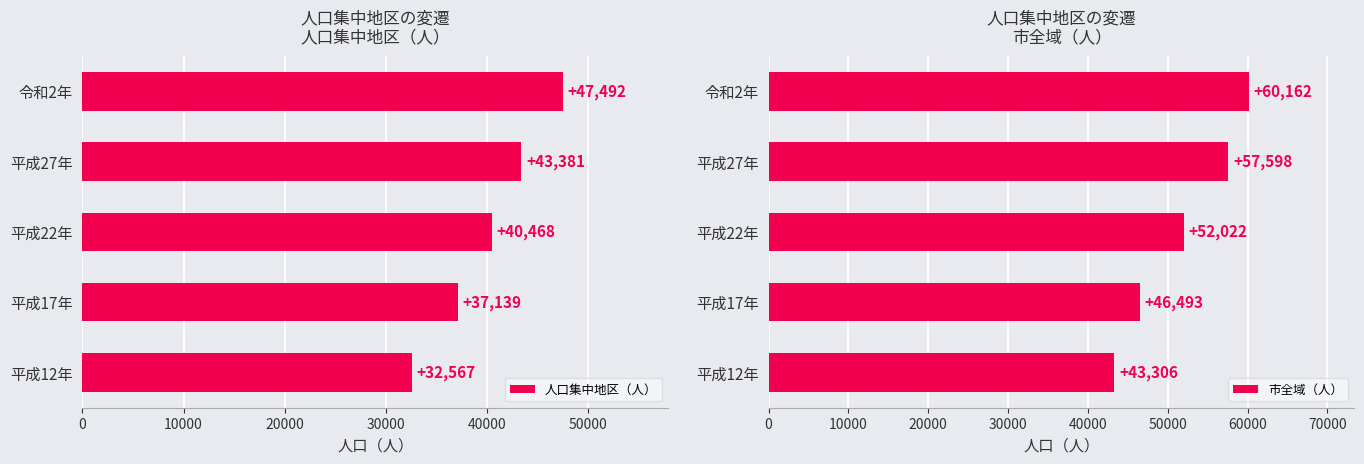

The 人口集中地区（人） series shows 55515 at 平成22年. True or false?

False